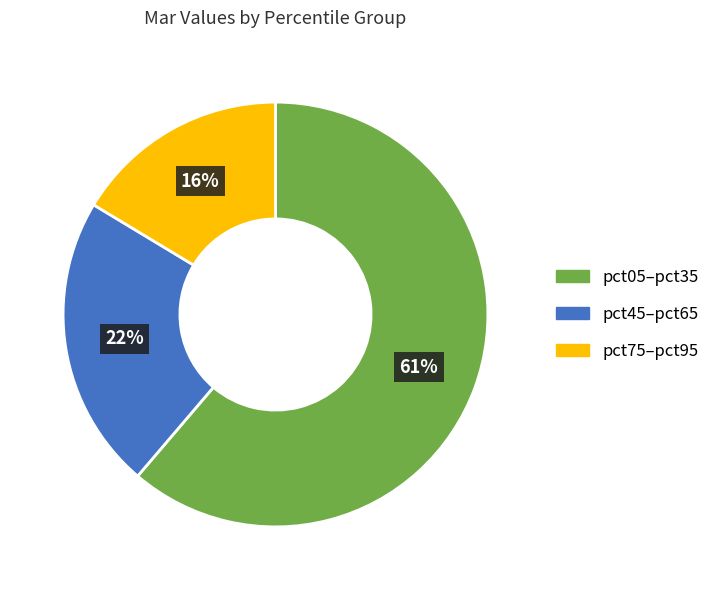

Is there a majority slice in this chart?

Yes